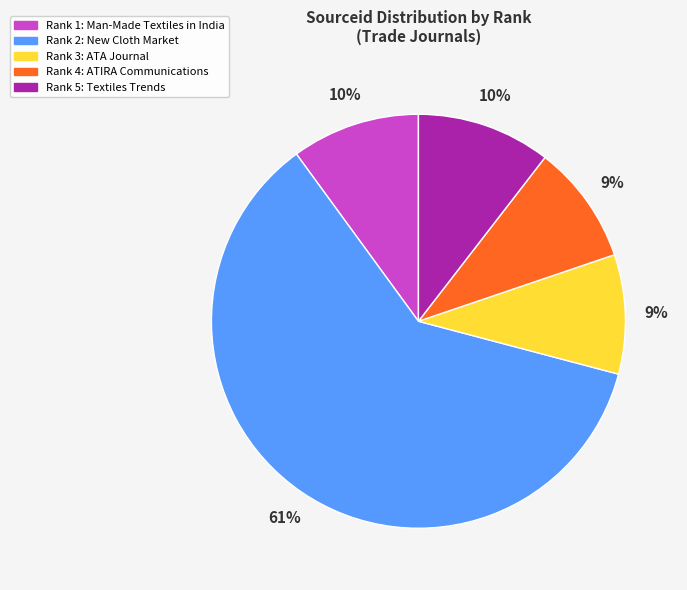

Which slice represents more than half of the pie?

Rank 2: New Cloth Market